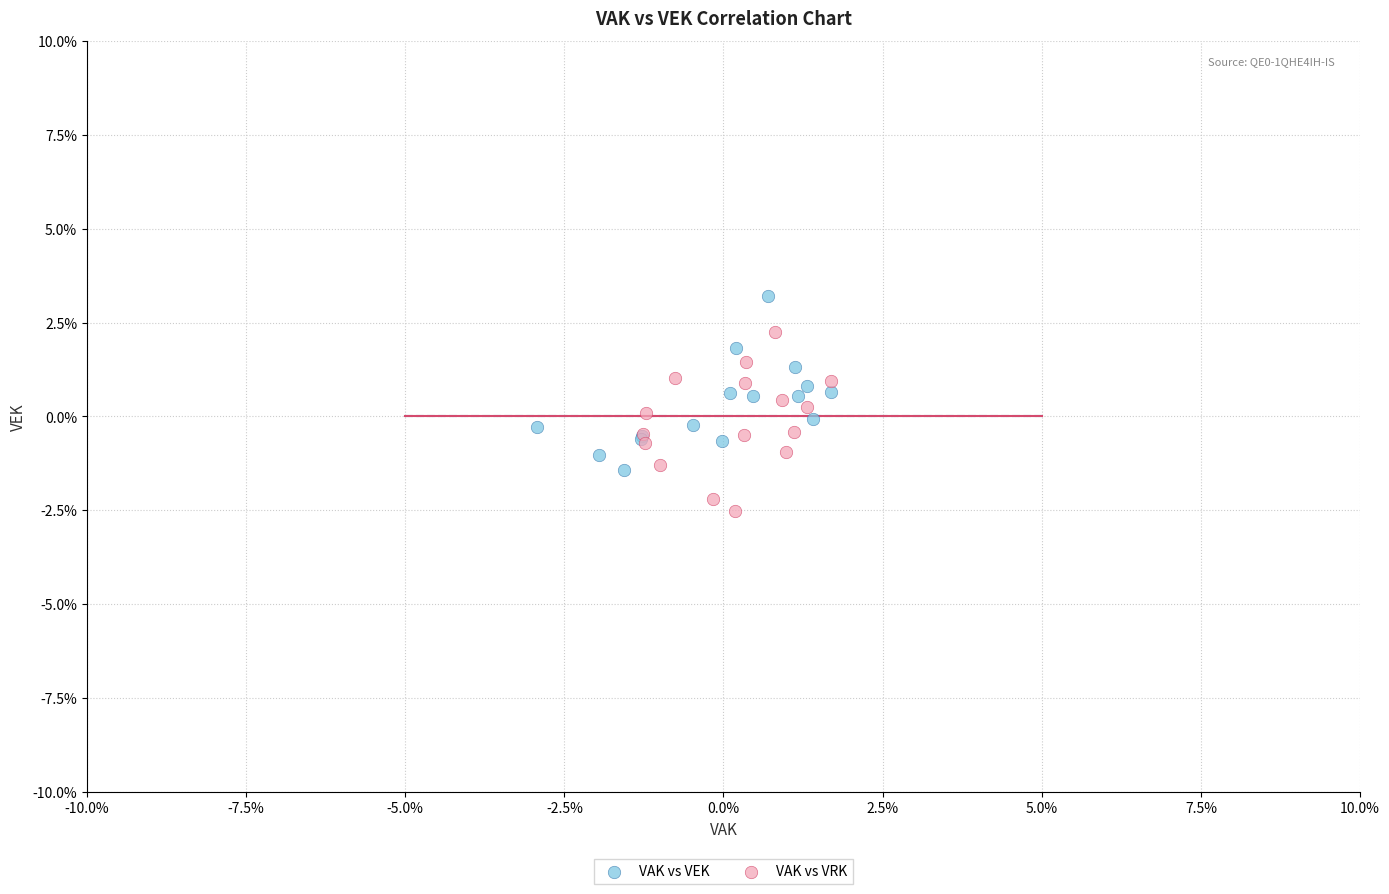

What are all the series names shown in the legend?

VAK vs VEK, VAK vs VRK